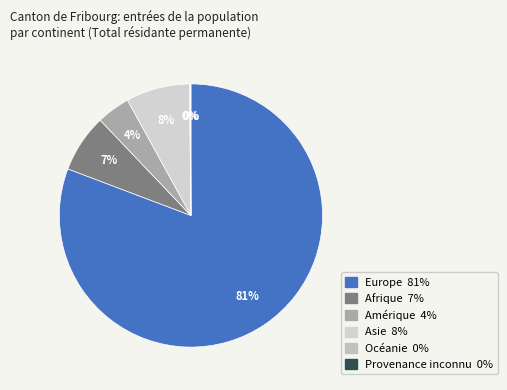

What is the total percentage of Provenance inconnu and Afrique?

7.2%